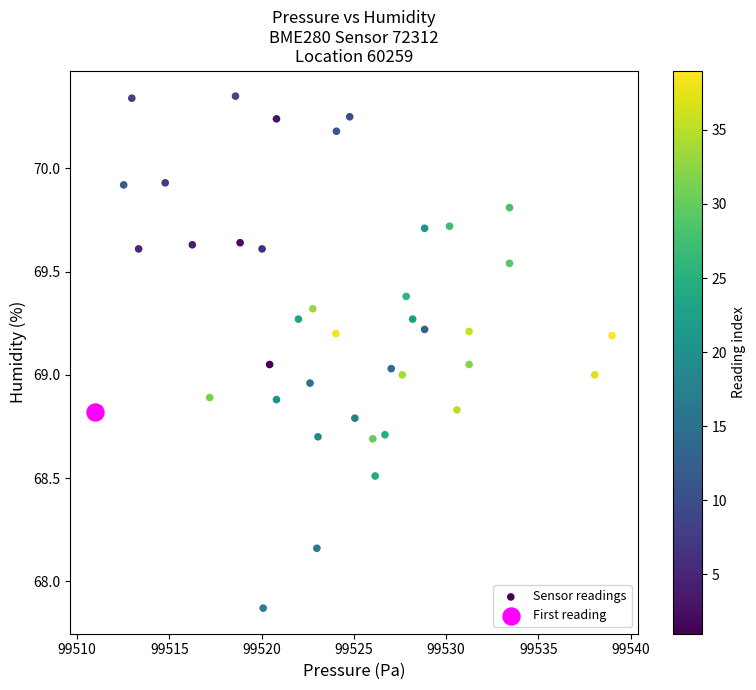

What are all the series names shown in the legend?

Sensor readings, First reading